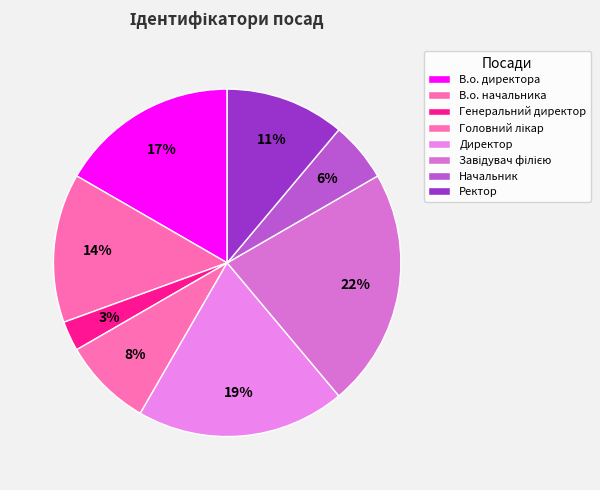

Is it true that В.о. начальника is 14% of the pie?

True